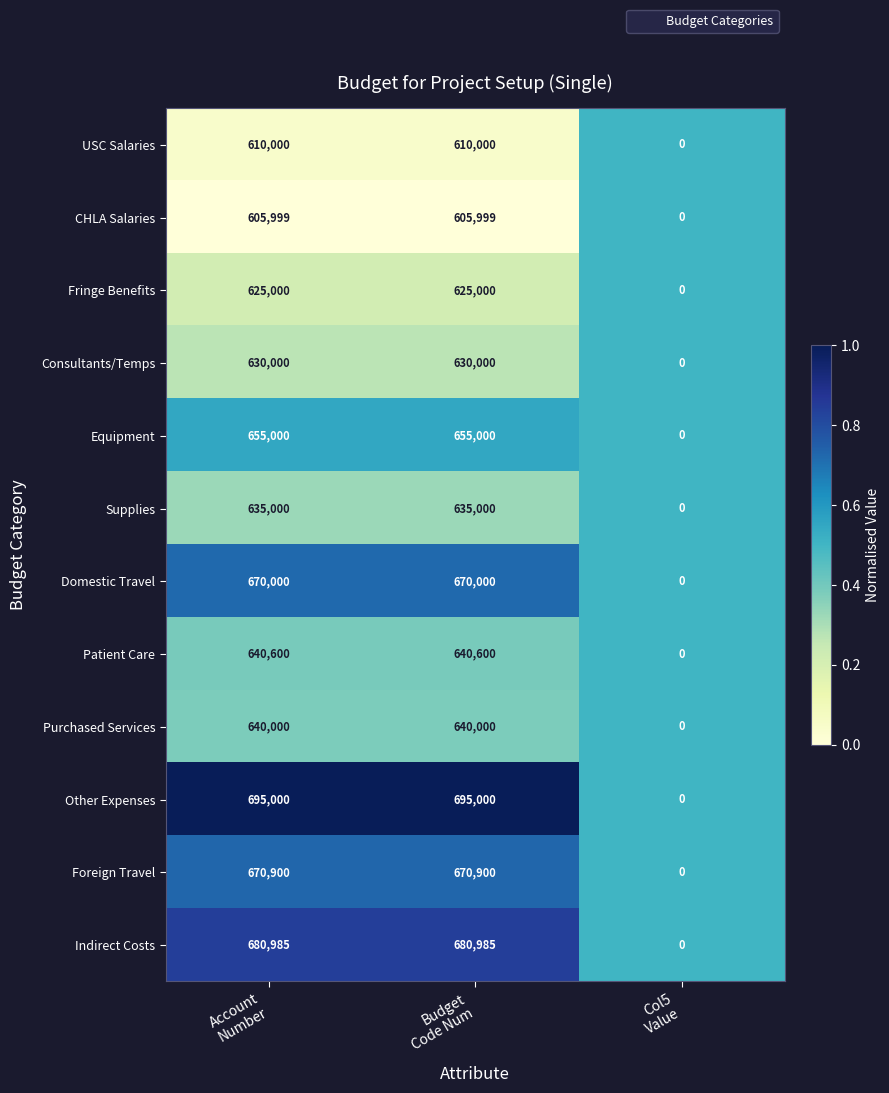

Which series has the largest total across all categories?

Other Expenses